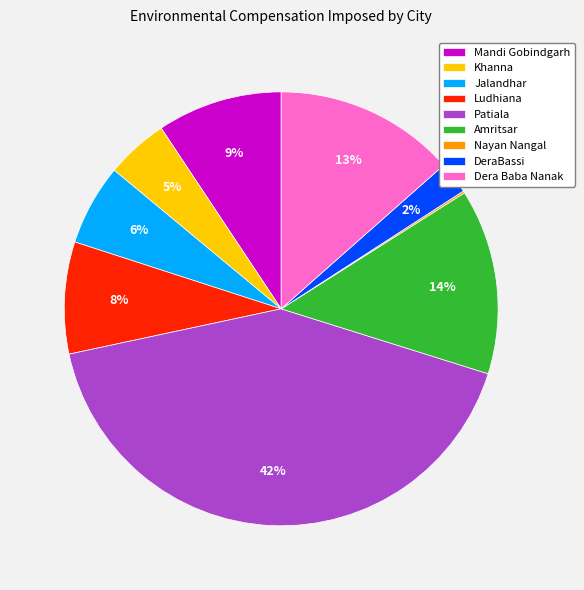

True or false: Dera Baba Nanak accounts for 13% of the total.

True